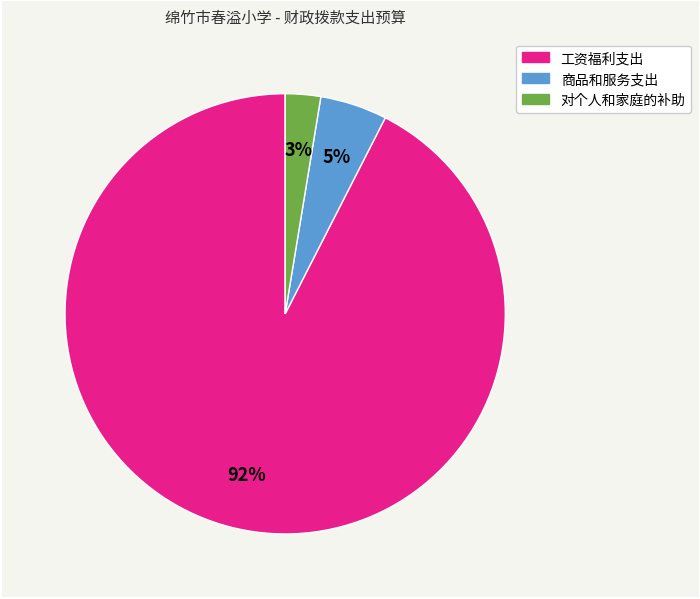

How many segments does this pie chart have?

3